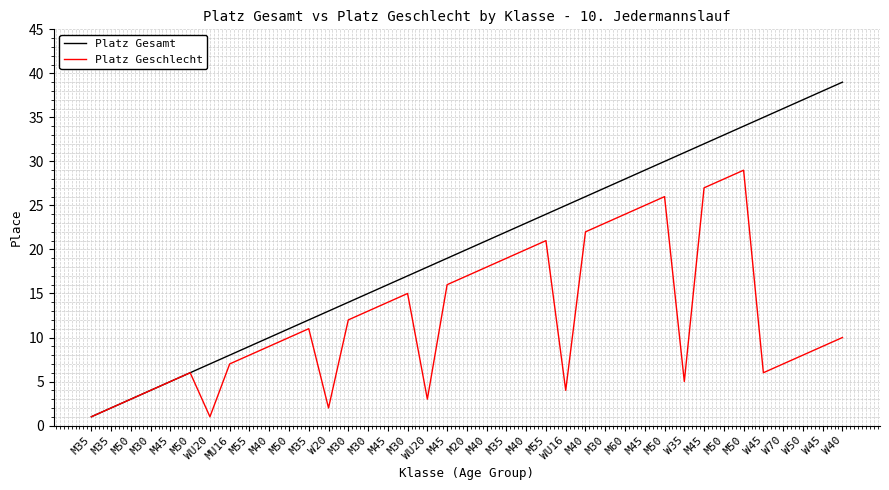

What is the value of the Platz Gesamt point at the 37th from the left?

37